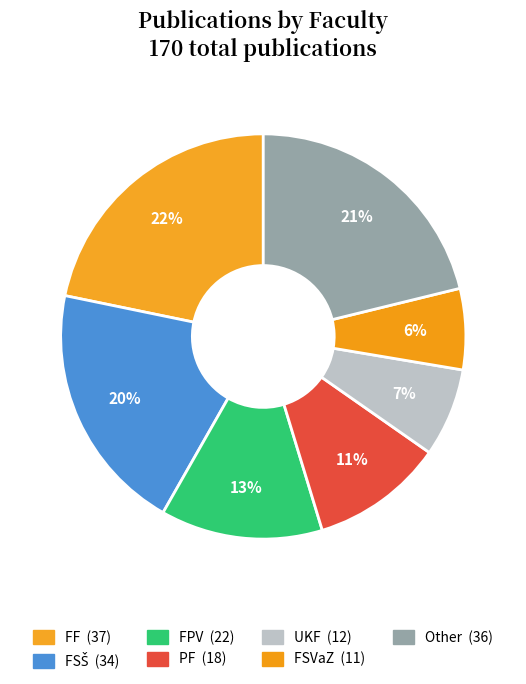

Which slice is the smallest?

FSVaZ